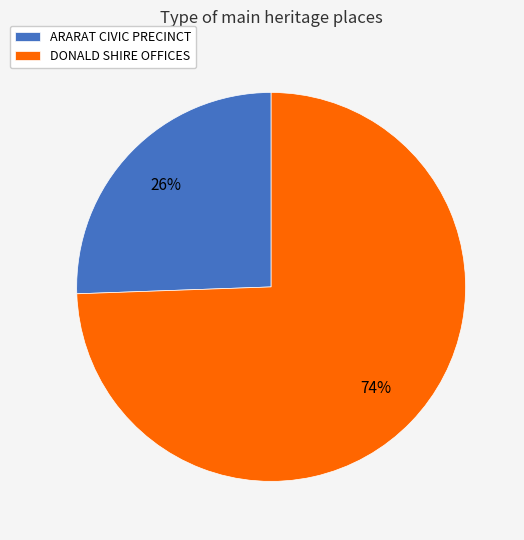

Between ARARAT CIVIC PRECINCT and DONALD SHIRE OFFICES, which is larger?

DONALD SHIRE OFFICES